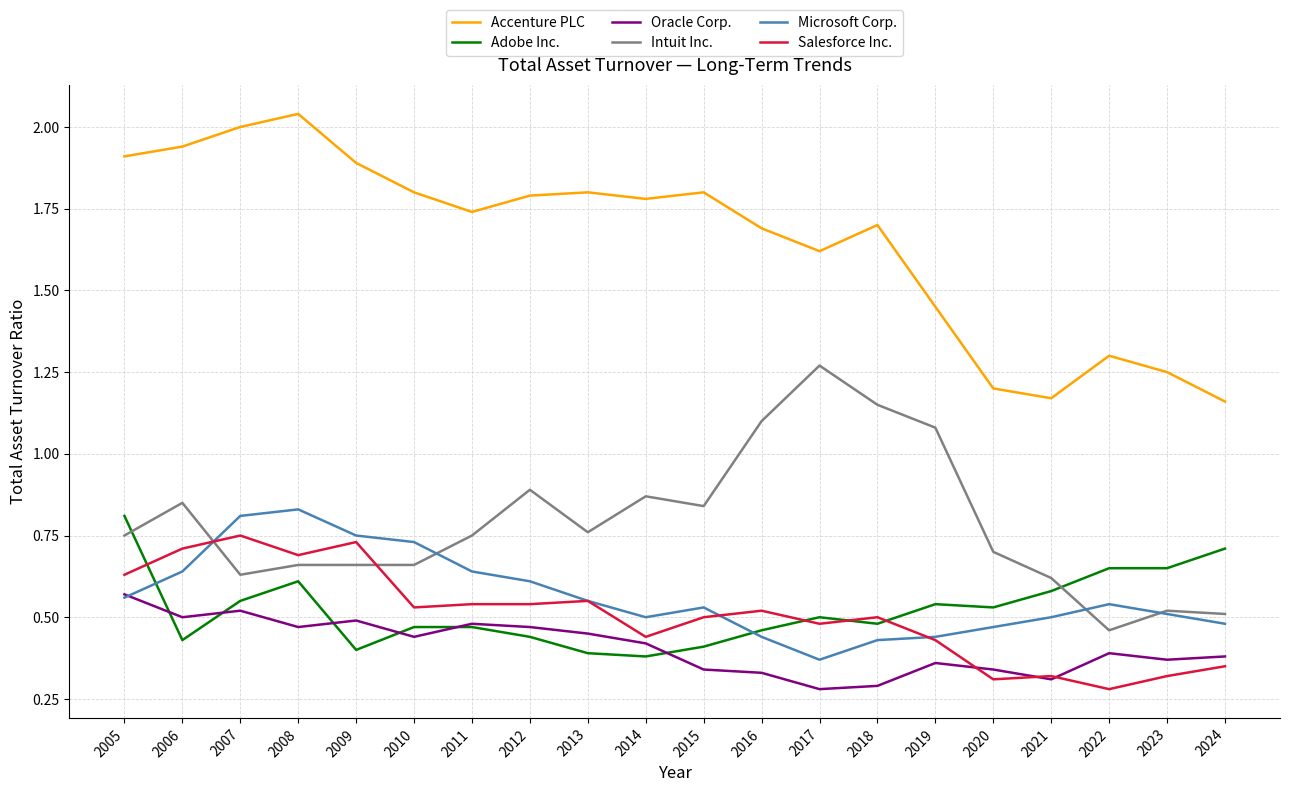

What is the difference between the highest and lowest values at 2009?

1.5